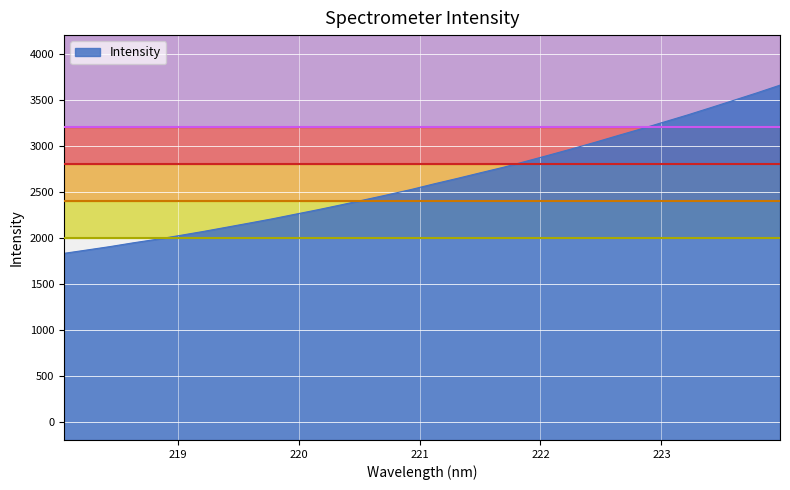

How many lines are shown in the chart?

1